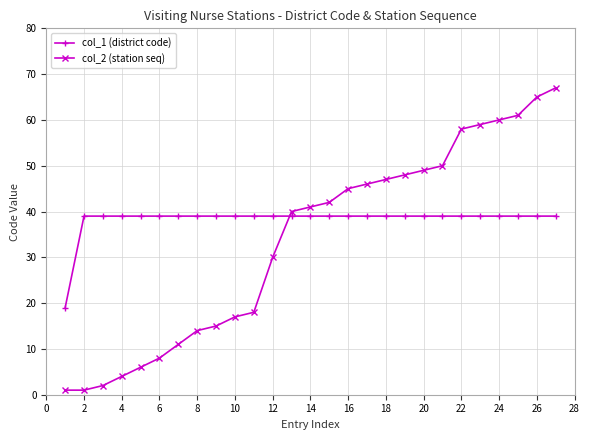

What is the greatest value displayed?

67